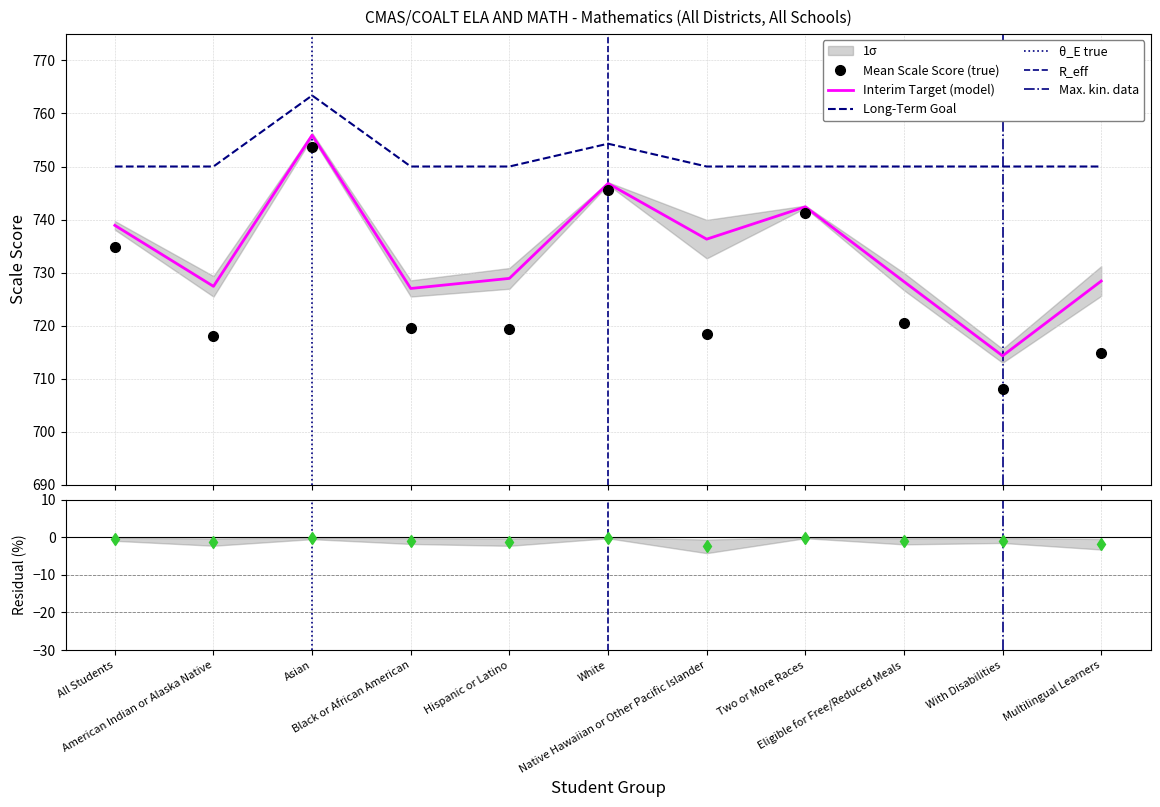

At which label does Interim Target first exceed 728?

All Students